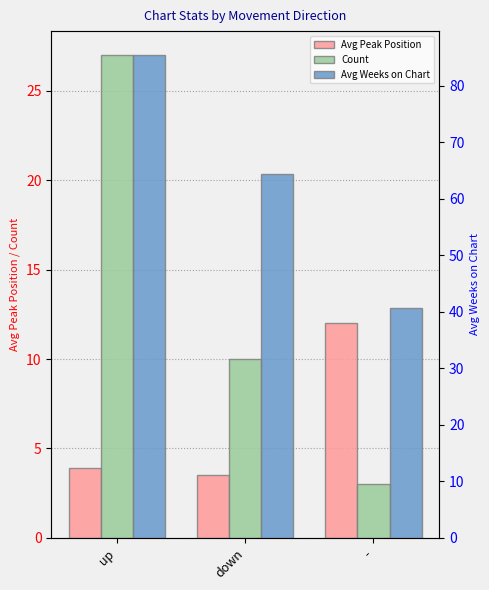

Where does the Count series first go above 10?

up